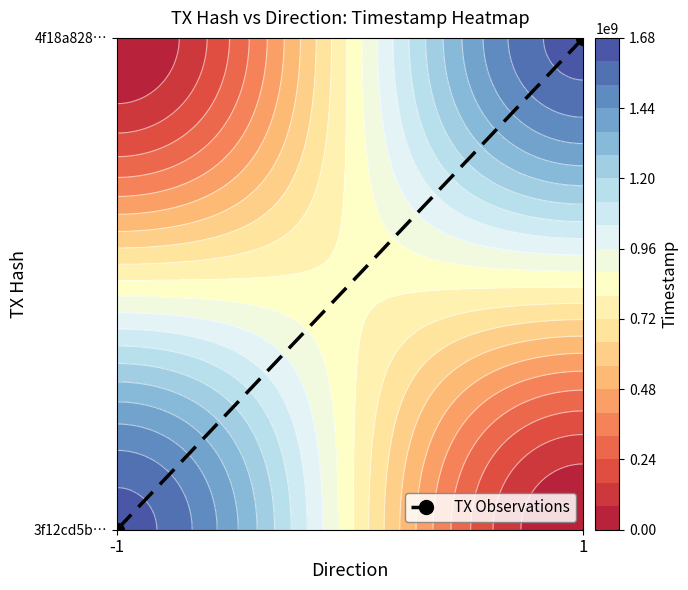

Rank the categories by value from highest to lowest.

1, -1